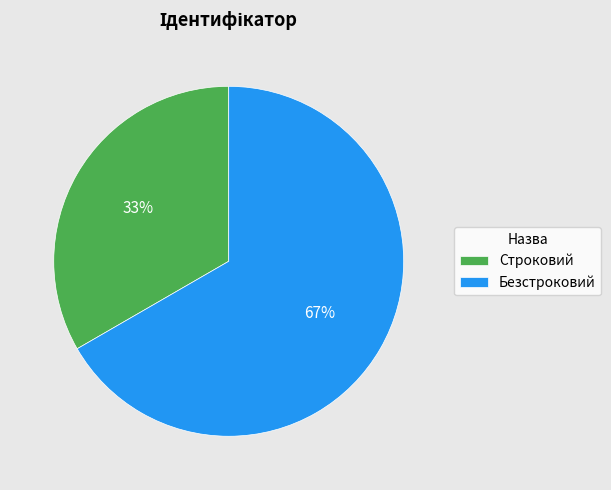

Which category has the biggest portion of the pie?

Безстроковий